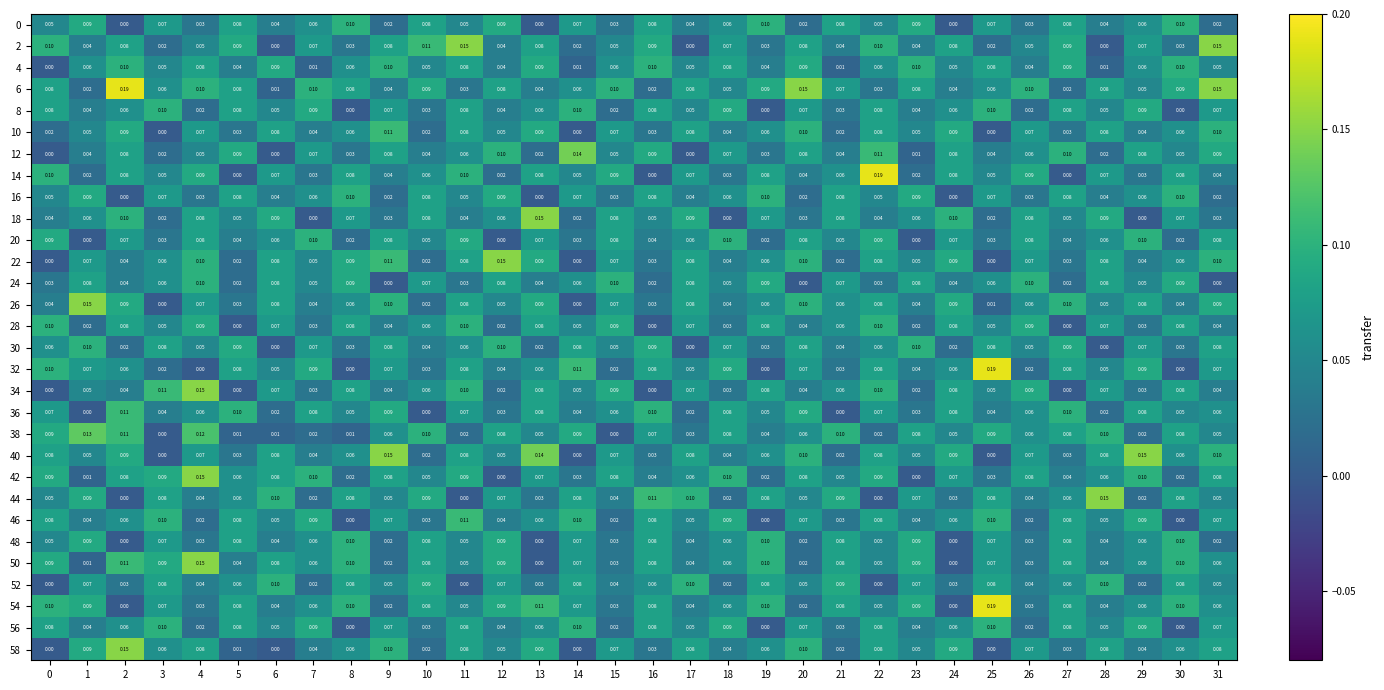

Is the value of 42 at 21 greater than the value of 36 at 6?

Yes